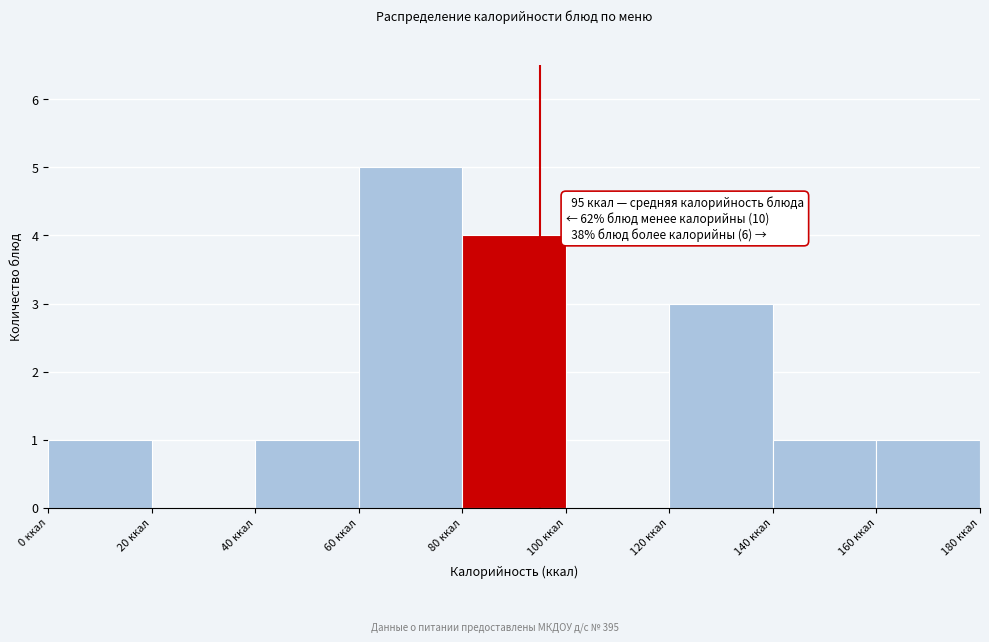

Over which range of the x-axis is the bar tallest?

60 to 80